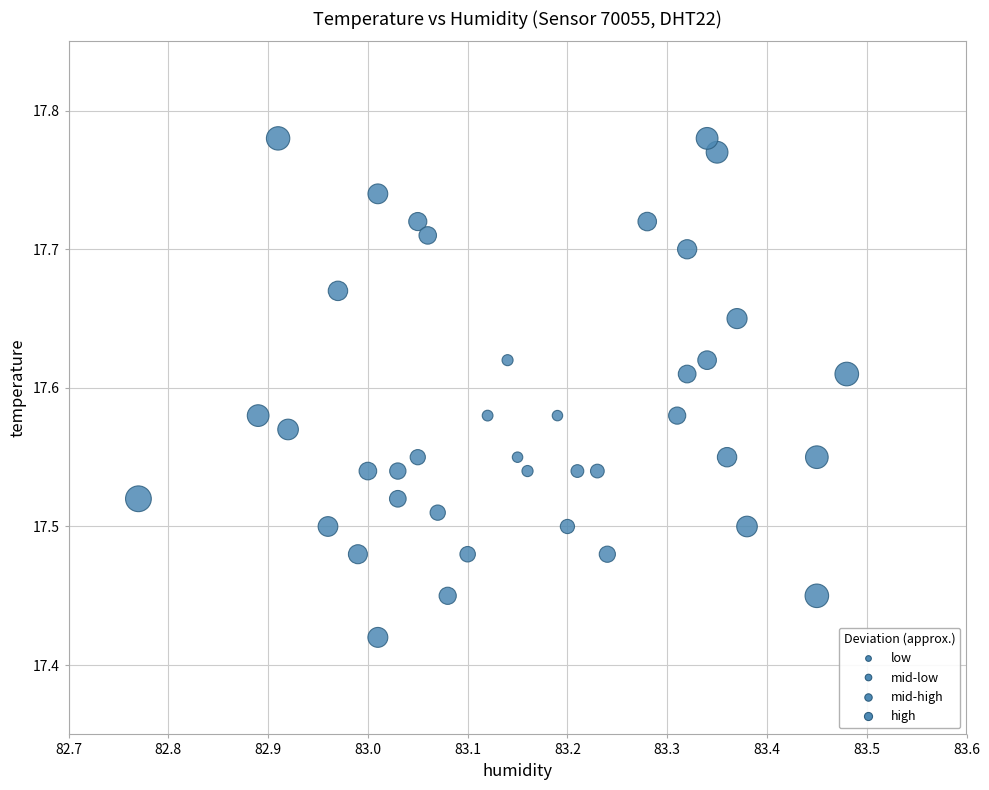

What is the range of Y values (max minus min)?

0.4